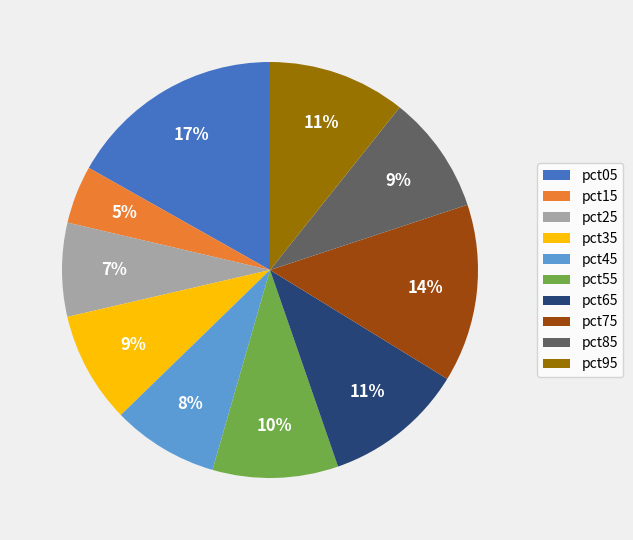

To the nearest percent, what is the average slice percentage?

10%